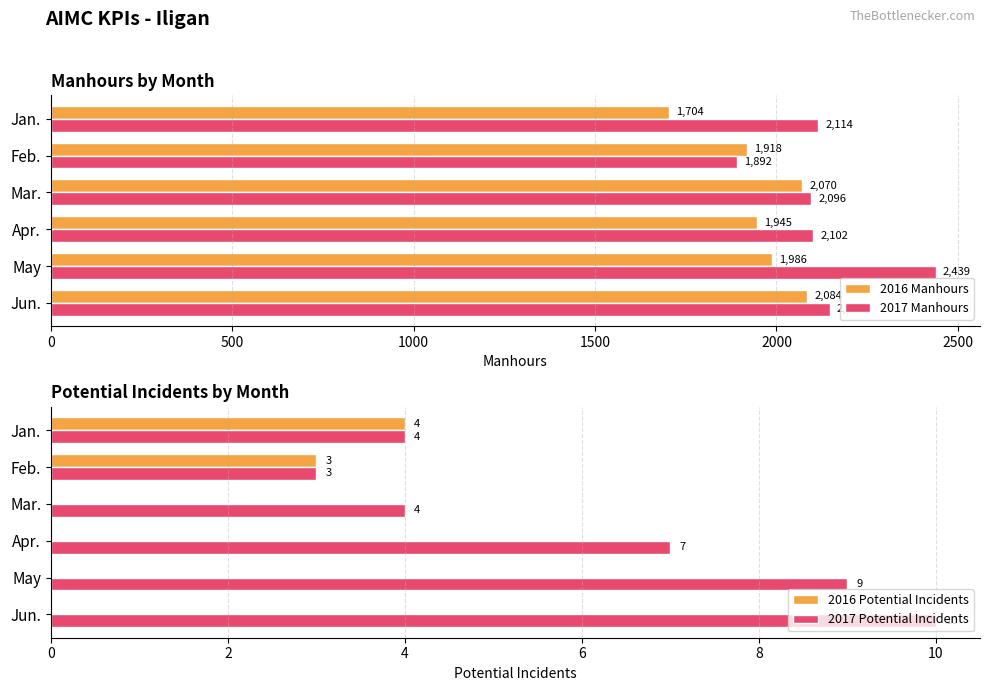

Is the value of 2017 Manhours at Jan. greater than the value of 2016 Manhours at Mar.?

Yes